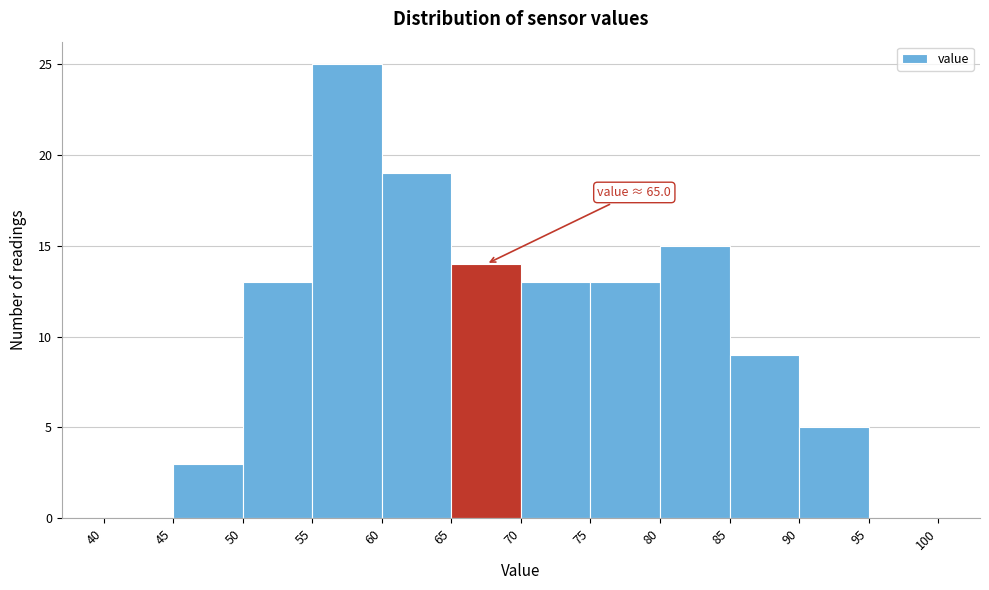

Over which range of the x-axis is the bar tallest?

55 to 60